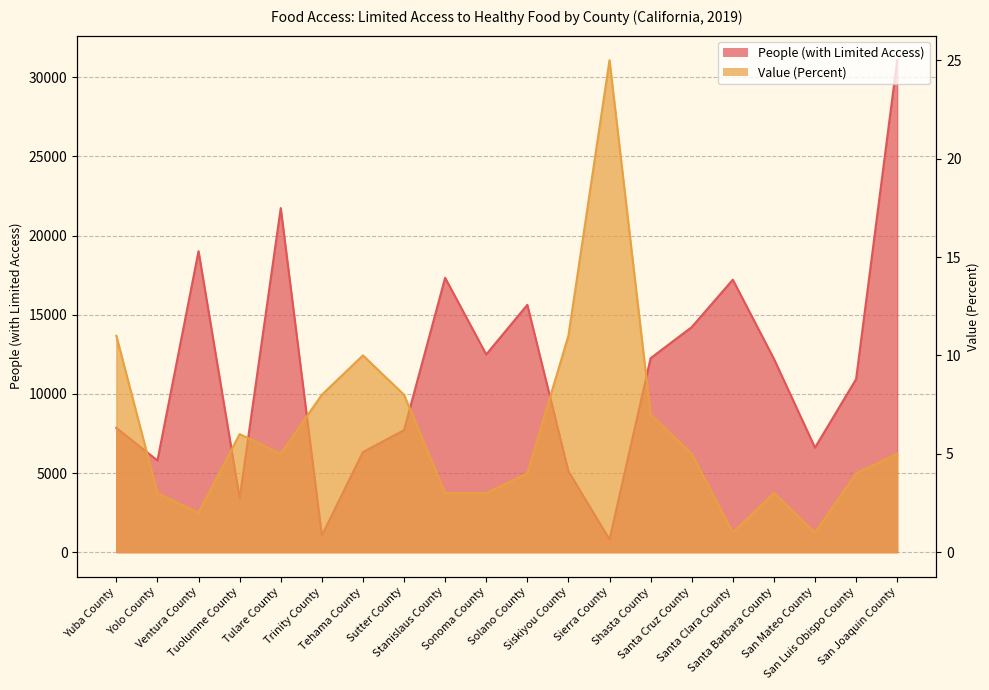

What is the smallest value displayed?

1